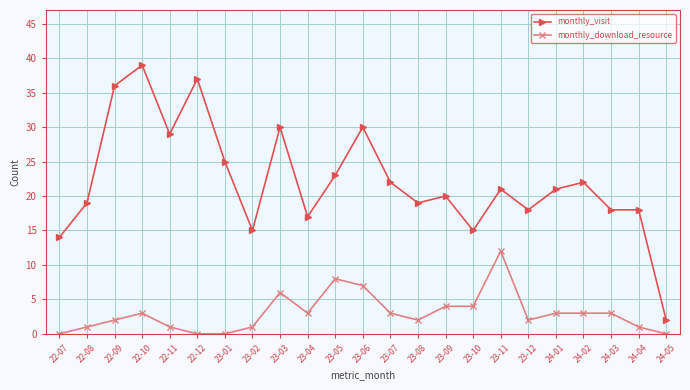

What is the sum of all monthly_visit values?

510